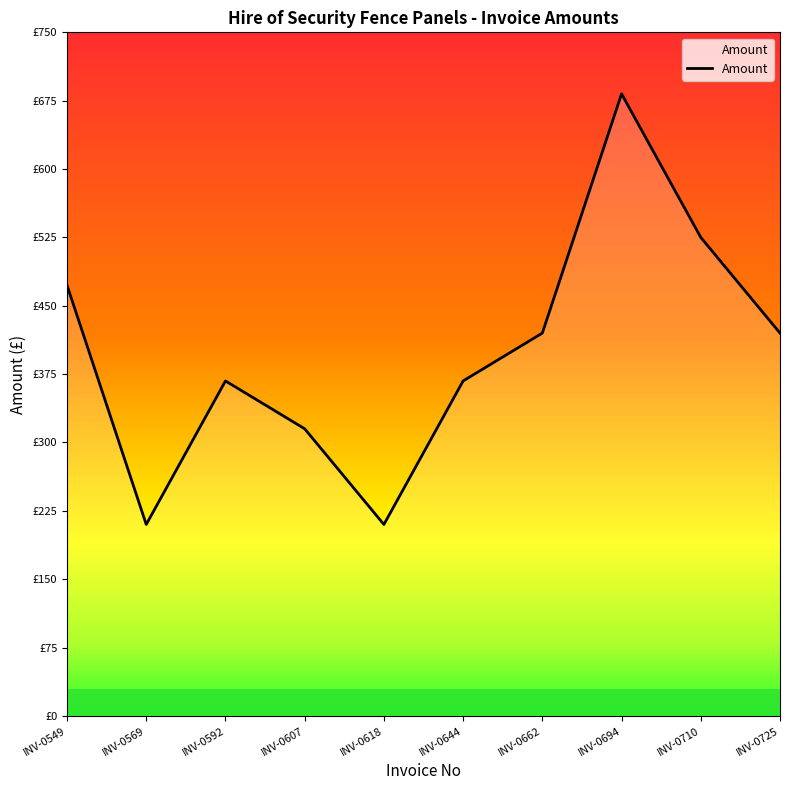

What is the change in value from INV-0549 to INV-0607?

-157.5